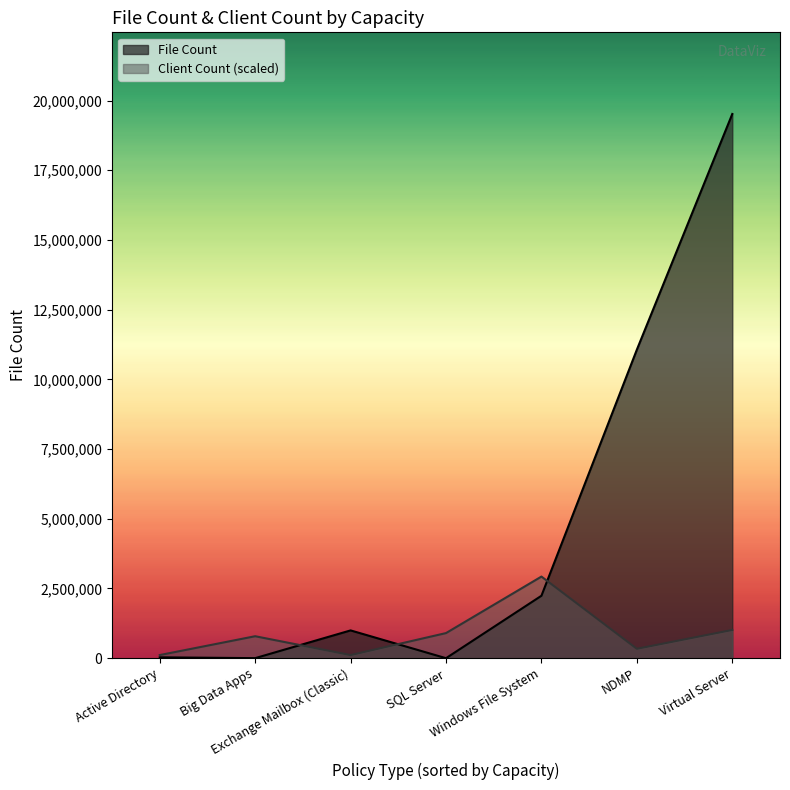

What is the approximate value of Client Count (scaled) at Virtual Server?

1013458.8